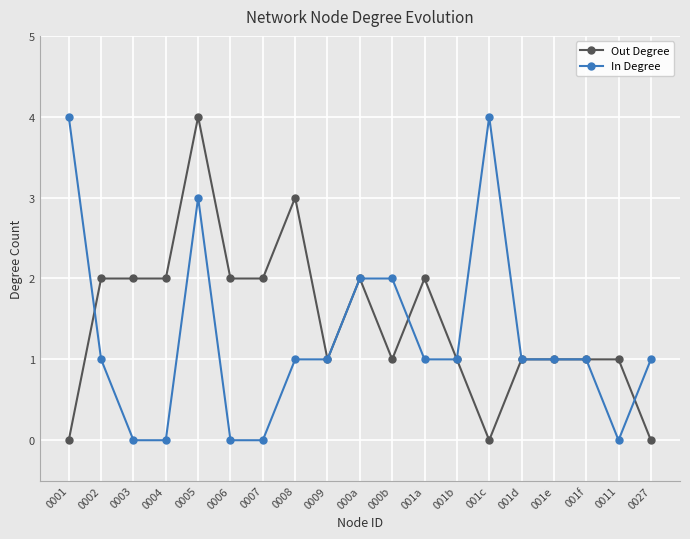

At 0004, list the series in order from largest to smallest.

Out Degree, In Degree